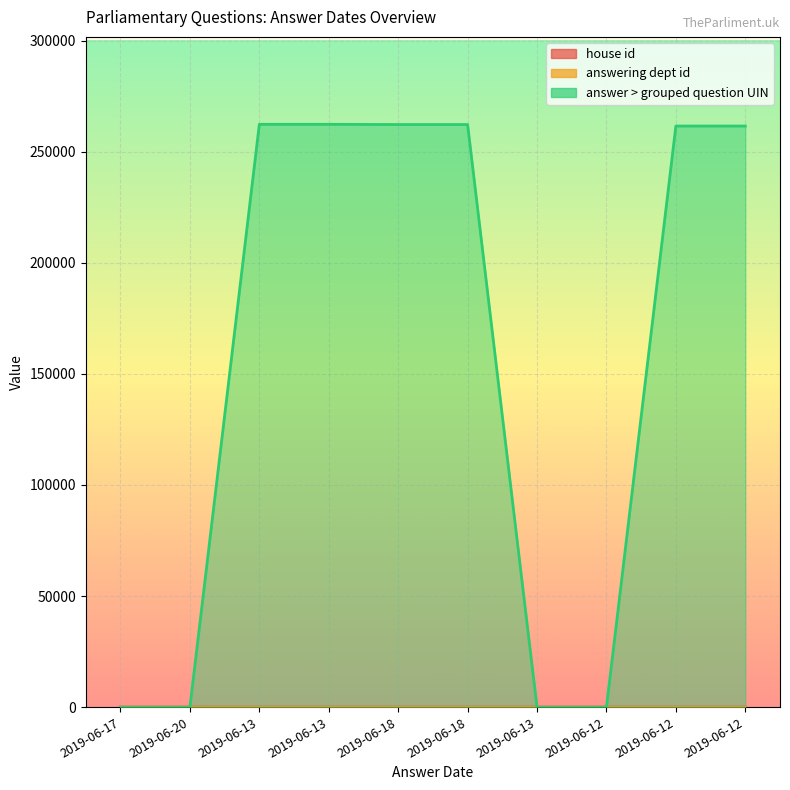

True or false: house id has a value of 2 at 2019-06-20.

True